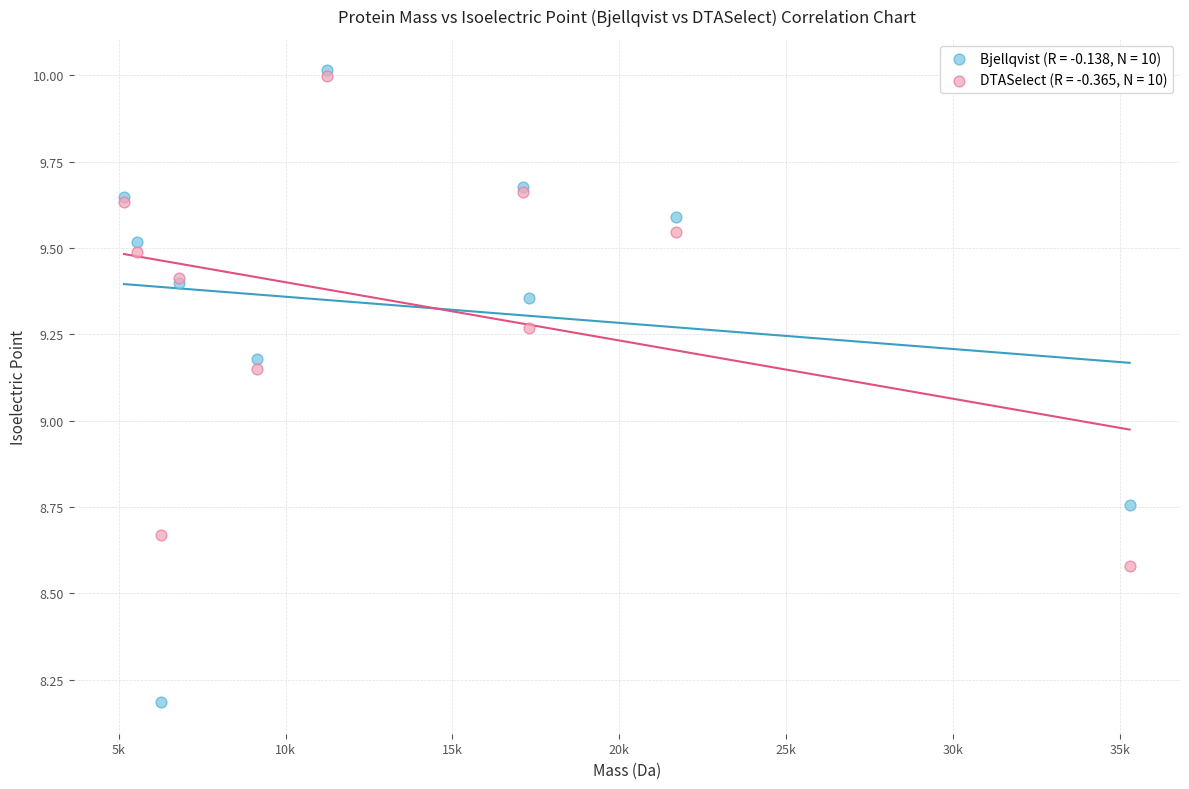

Which series has the largest Y range (max minus min)?

Bjellqvist (R = -0.138, N = 10)